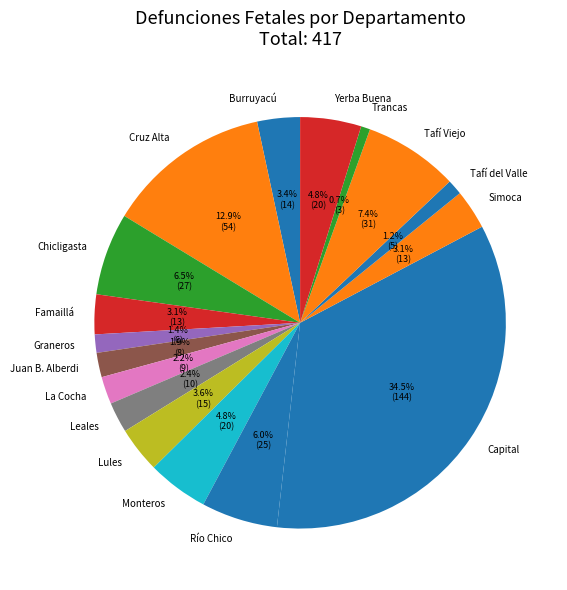

The Simoca slice represents 14% of the pie. True or false?

False